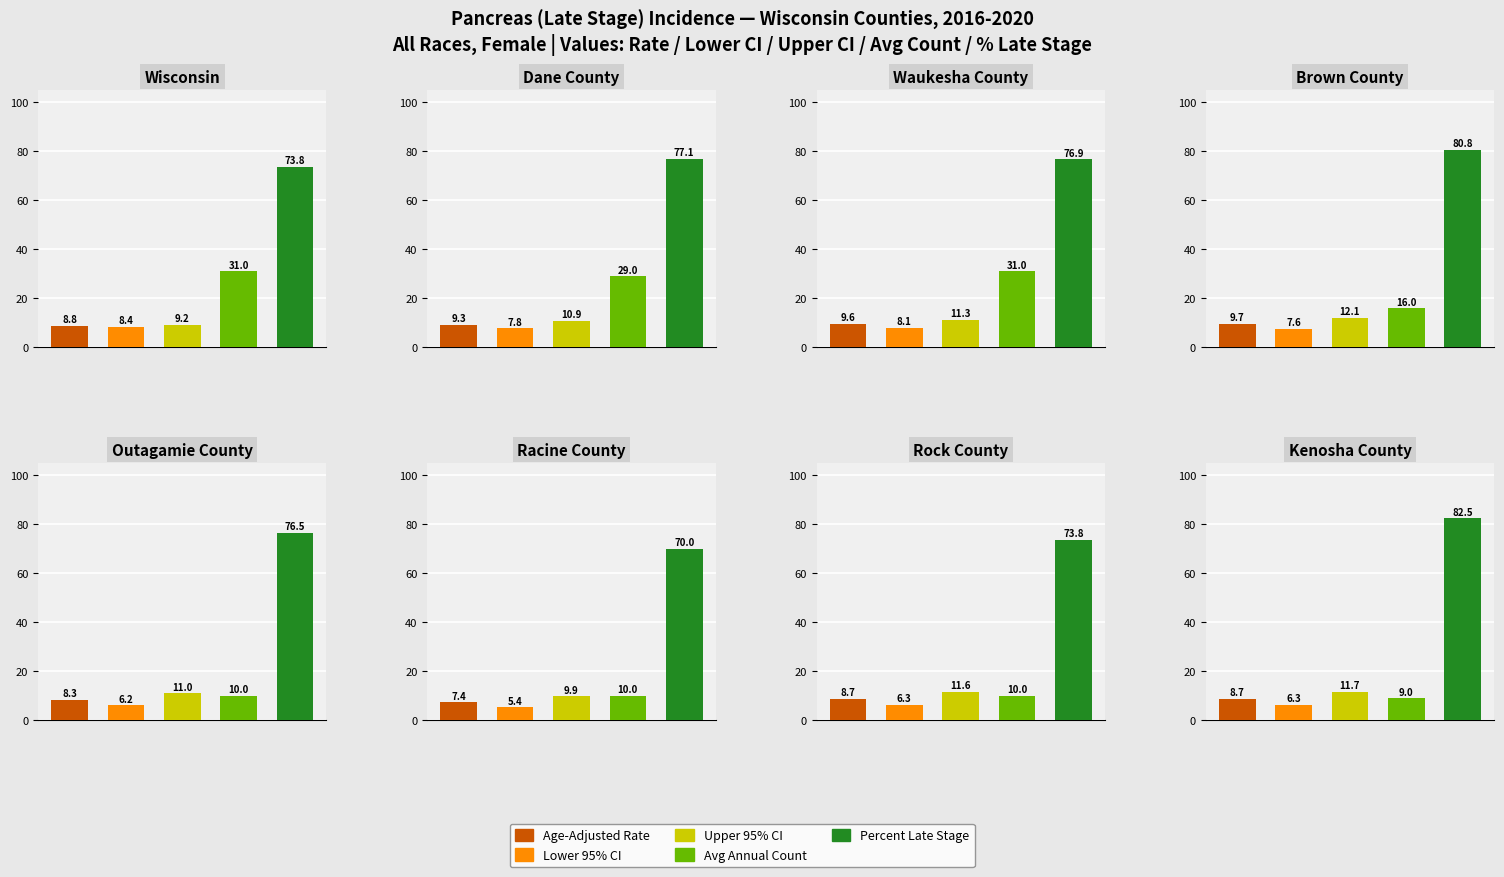

How many bars are there in each group?

5